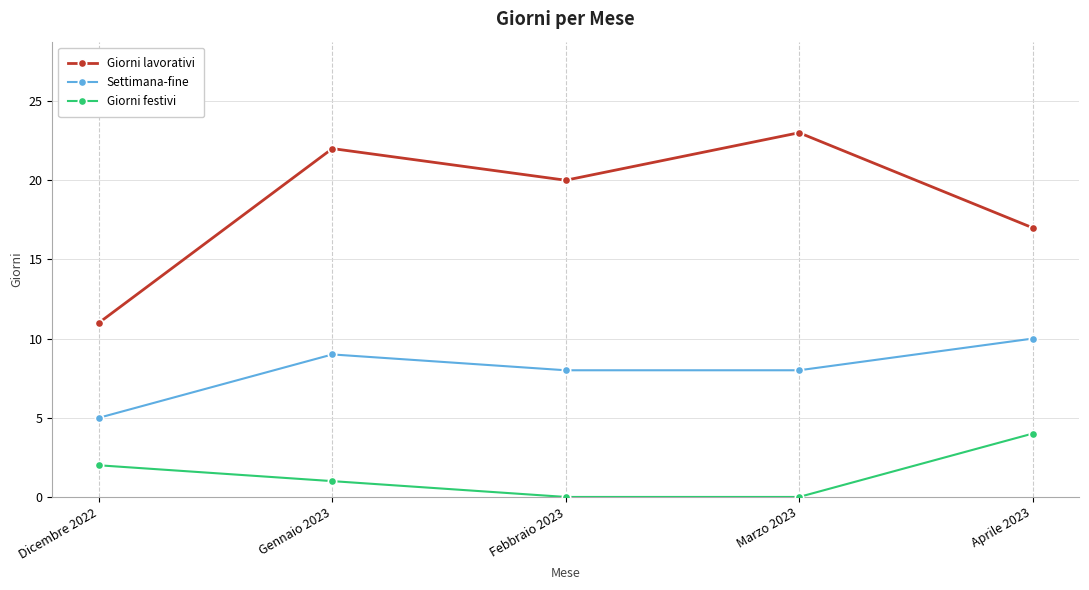

Is it true that Giorni festivi equals 3 at Dicembre 2022?

False